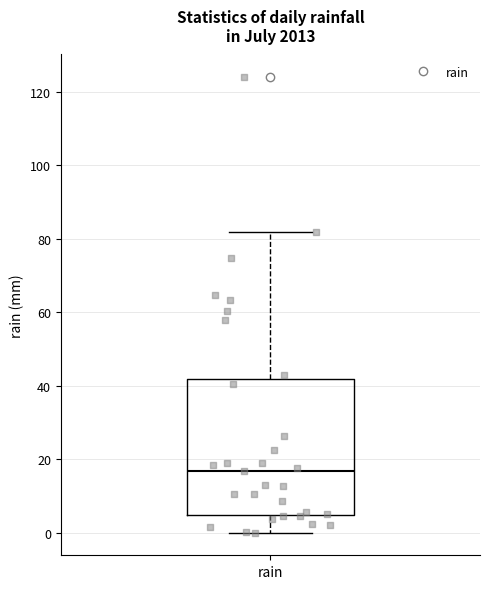

Read this box plot against the y-axis: the position of the median line, the range covered by the box, and the ends of both whiskers. The values are not printed on the chart, so give them approximately, as read against the axis.

median 16, box 4 to 42, whiskers 0 to 82